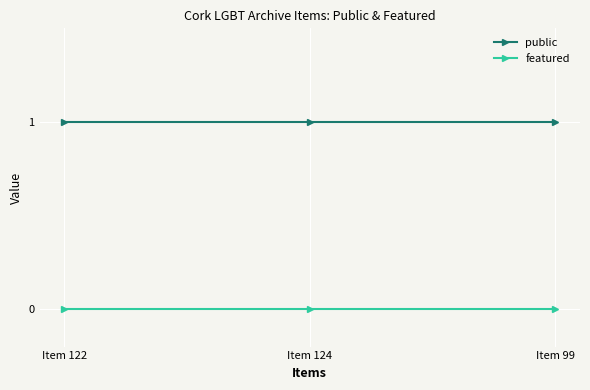

True or false: featured has a value of 0 at Item 99.

True